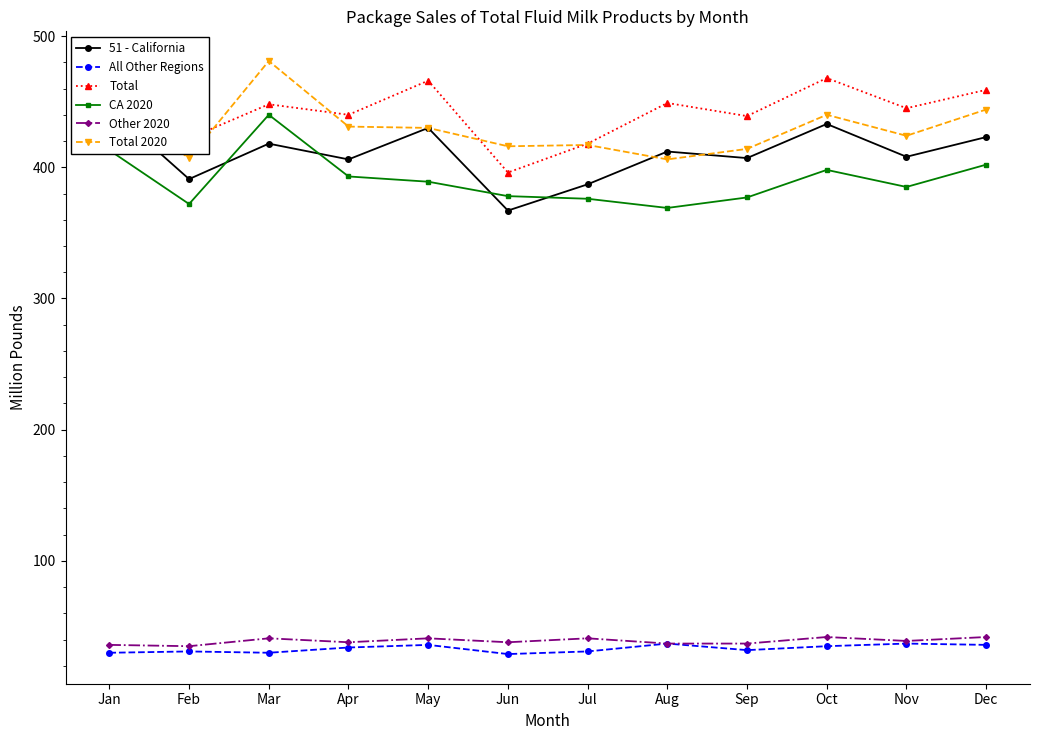

Where does the All Other Regions series first go above 34?

May